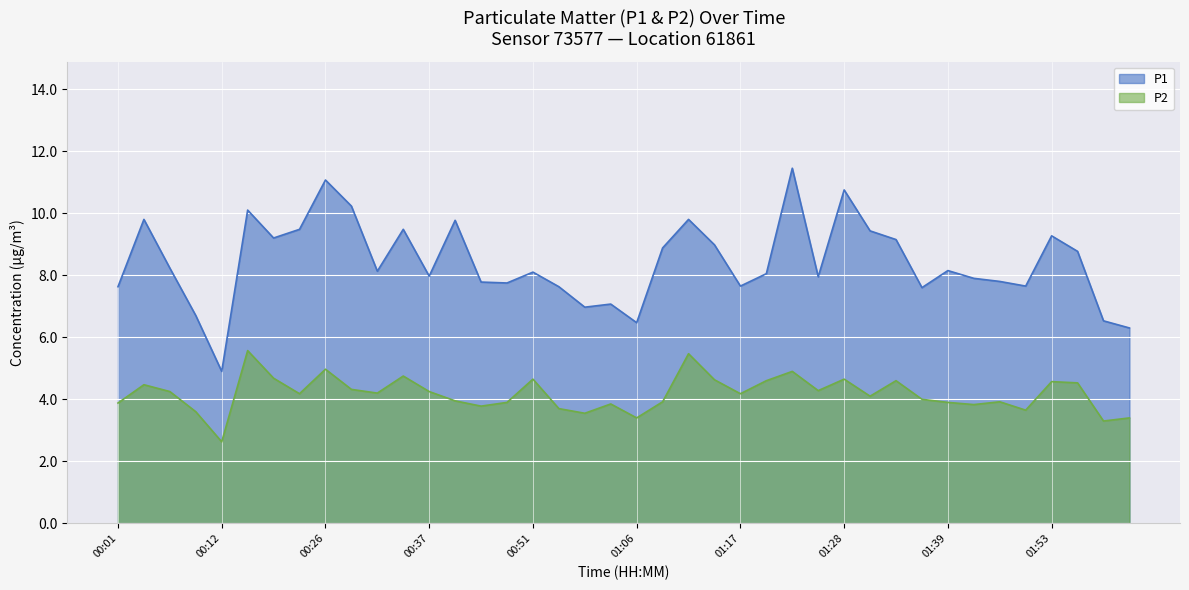

Is it true that P2 equals 1.0 at 01:20?

False